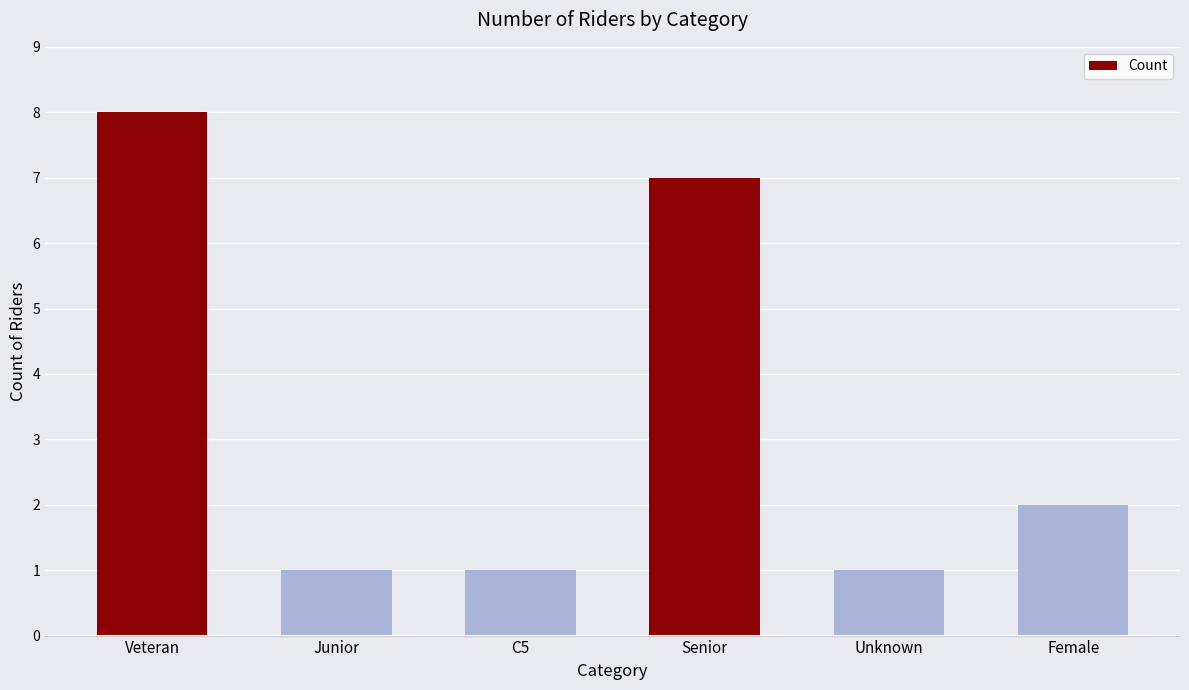

Which category has the highest value across all series?

Veteran